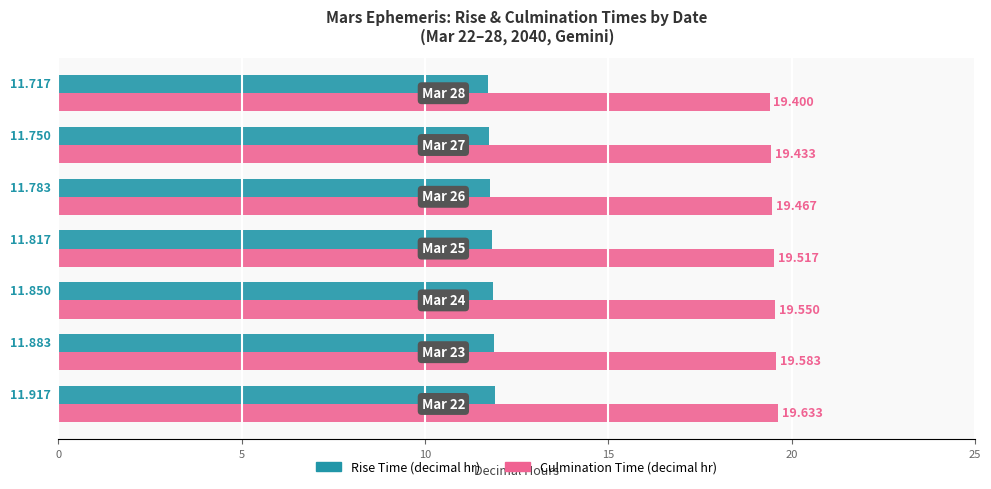

List the series in order of their peak value, lowest first.

Rise Time (decimal hr), Culmination Time (decimal hr)